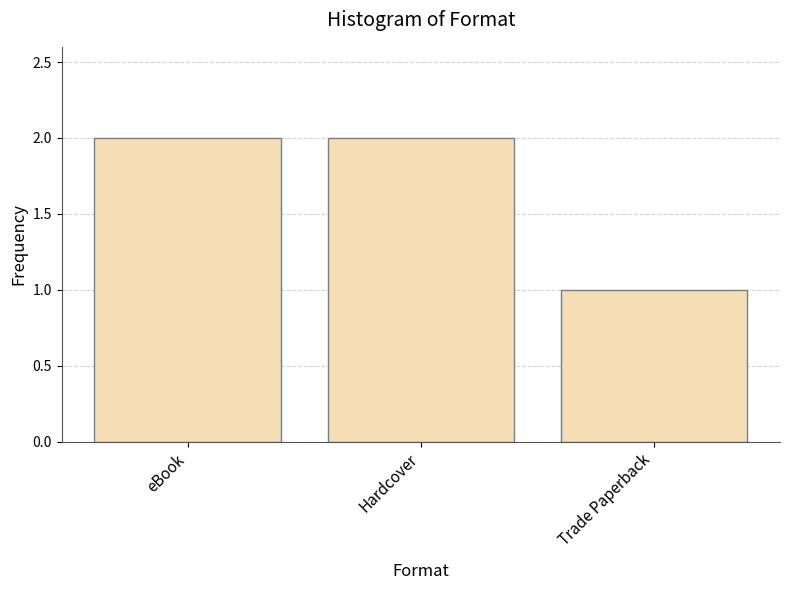

What is the change in value from Hardcover to Trade Paperback?

-1